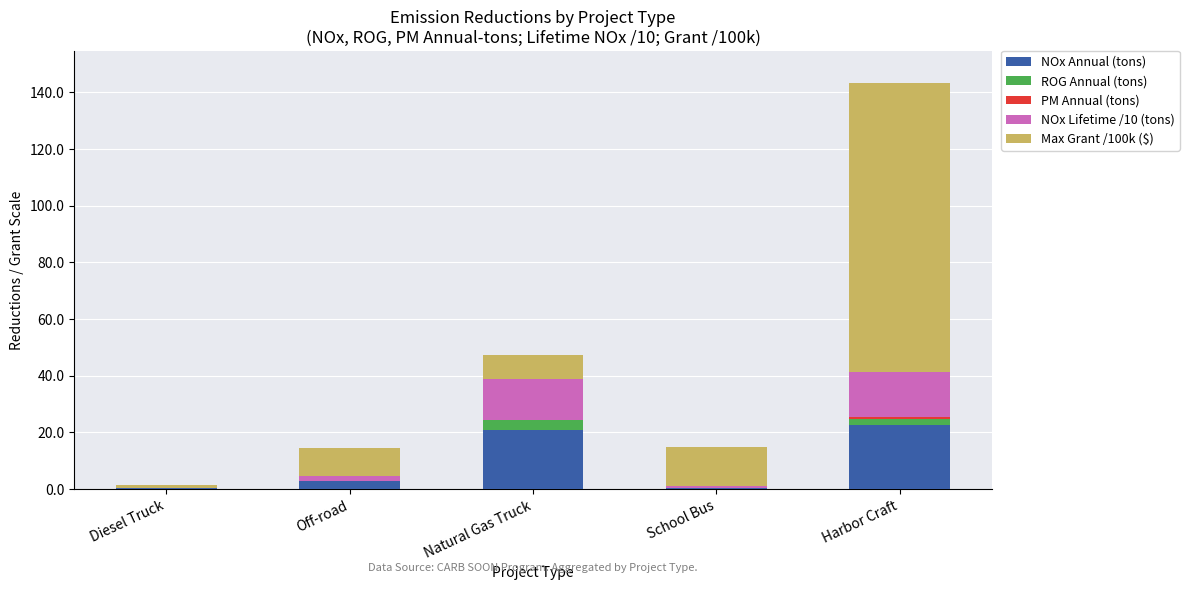

What is the maximum value for NOx Annual (tons)?

22.6